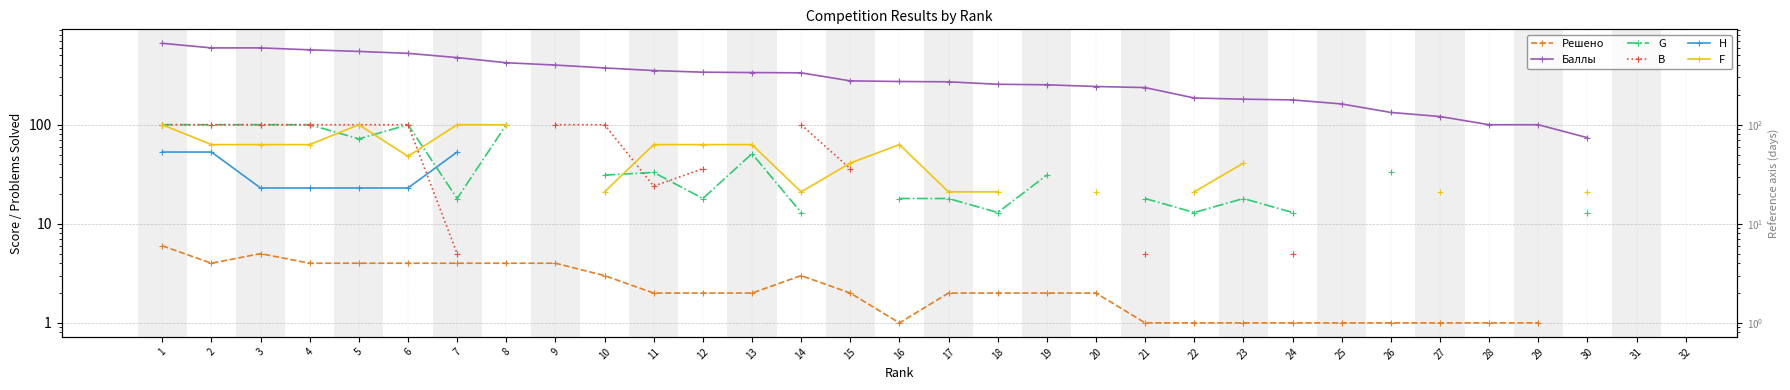

Is the value of F at 13 greater than the value of H at 19?

No